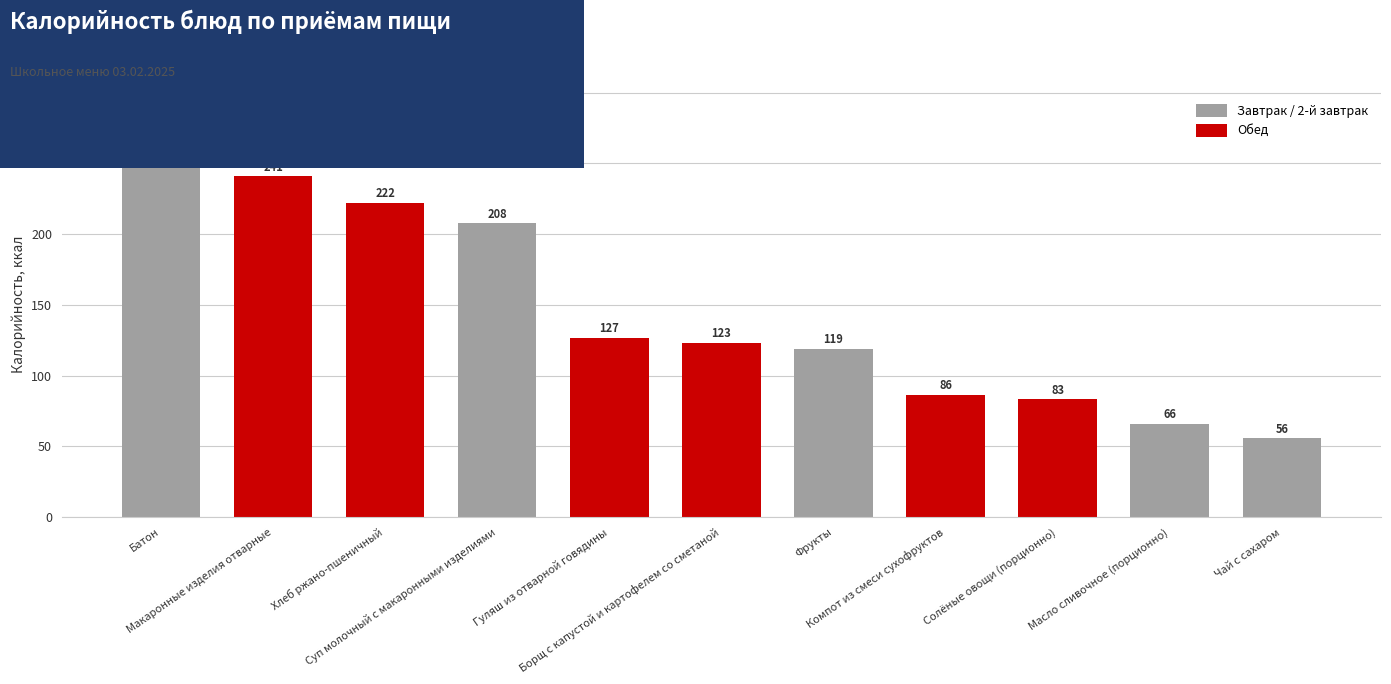

List the labels in order of value, smallest first.

Чай с сахаром, Масло сливочное (порционно), Солёные овощи (порционно), Компот из смеси сухофруктов, Фрукты, Борщ с капустой и картофелем со сметаной, Гуляш из отварной говядины, Суп молочный с макаронными изделиями, Хлеб ржано-пшеничный, Макаронные изделия отварные, Батон